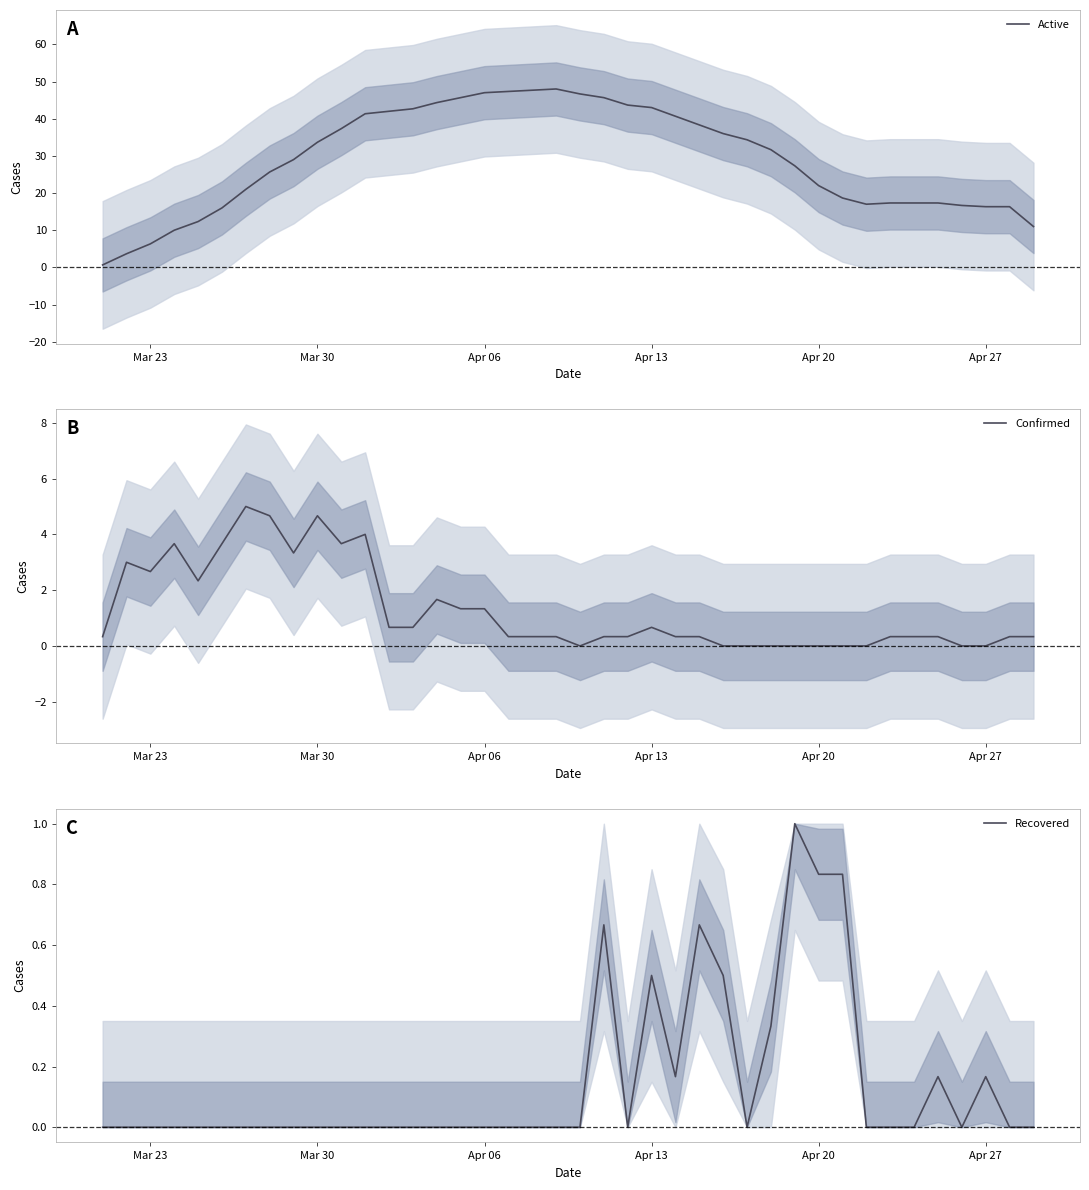

True or false: Active has a value of 11.1 at Mar 23.

False